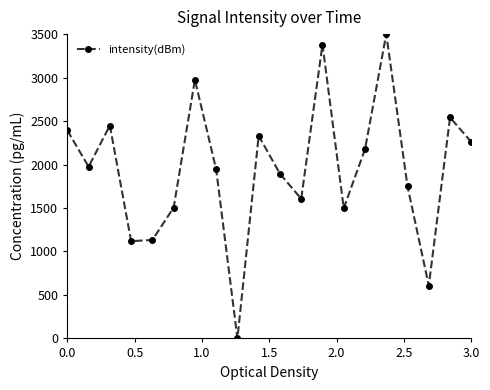

How many interior local peaks (higher than both neighbors) does the data have?

6